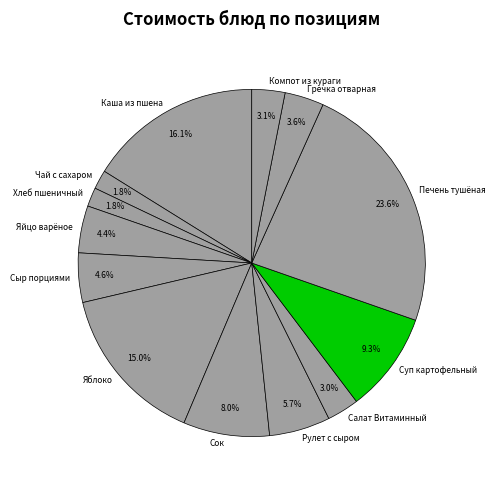

Does Суп картофельный represent more than half of the total?

No